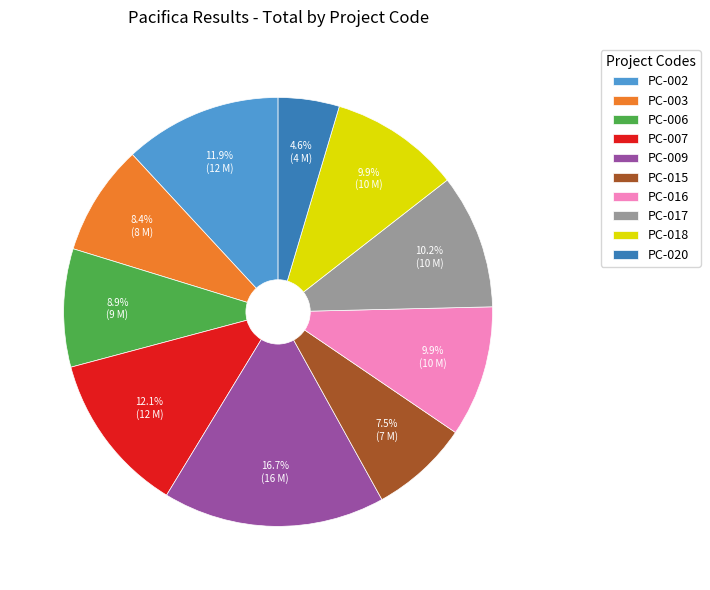

To the nearest percent, what is the difference between the largest and smallest slice percentages?

12%